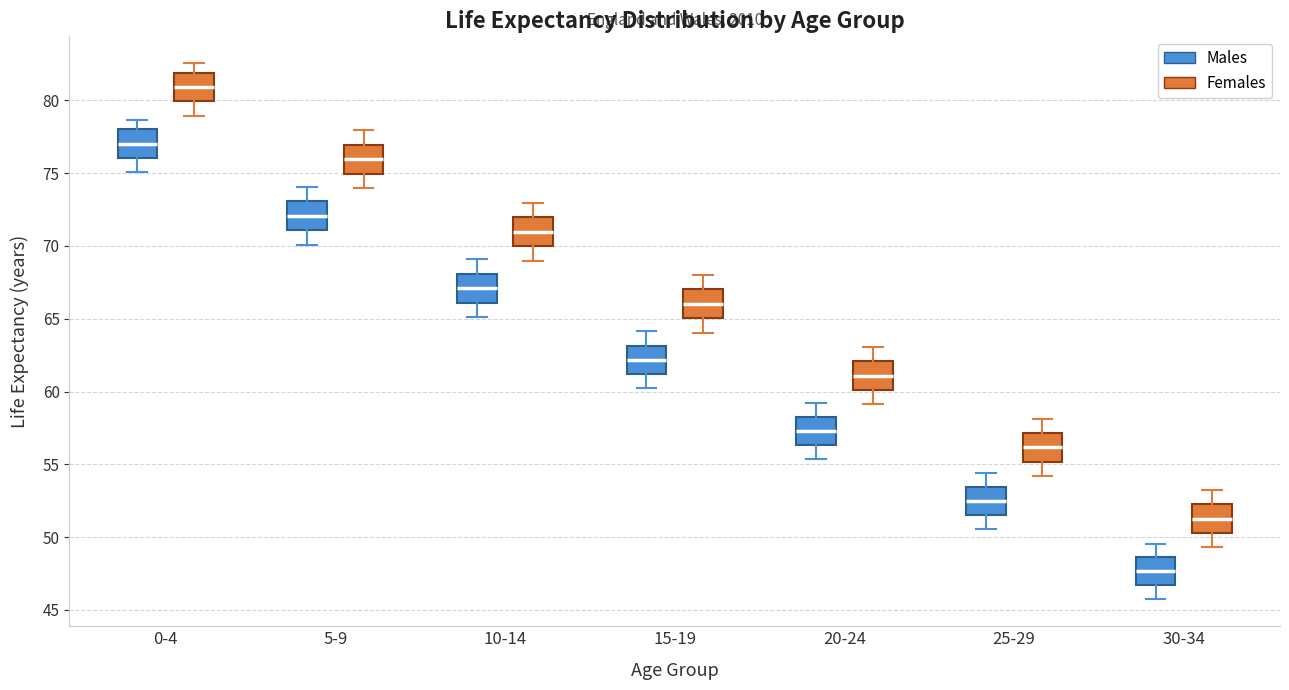

Reading left to right, transcribe this box plot: for each box, give where its median line is, the range the box spans, and where its two whiskers end, as read against the y-axis. The values are not printed on the chart, so give them approximately, as read against the axis.

0-4 (Males): median 77.0, box 76.0 to 78.0, whiskers 75.0 to 78.5
0-4 (Females): median 81.0, box 80.0 to 82.0, whiskers 79.0 to 82.5
5-9 (Males): median 72.0, box 71.0 to 73.0, whiskers 70.0 to 74.0
5-9 (Females): median 76.0, box 75.0 to 77.0, whiskers 74.0 to 78.0
10-14 (Males): median 67.0, box 66.0 to 68.0, whiskers 65.0 to 69.0
10-14 (Females): median 71.0, box 70.0 to 72.0, whiskers 69.0 to 73.0
15-19 (Males): median 62.0, box 61.0 to 63.0, whiskers 60.0 to 64.0
15-19 (Females): median 66.0, box 65.0 to 67.0, whiskers 64.0 to 68.0
20-24 (Males): median 57.5, box 56.5 to 58.5, whiskers 55.5 to 59.0
20-24 (Females): median 61.0, box 60.0 to 62.0, whiskers 59.0 to 63.0
25-29 (Males): median 52.5, box 51.5 to 53.5, whiskers 50.5 to 54.5
25-29 (Females): median 56.0, box 55.0 to 57.0, whiskers 54.0 to 58.0
30-34 (Males): median 47.5, box 46.5 to 48.5, whiskers 45.5 to 49.5
30-34 (Females): median 51.5, box 50.5 to 52.0, whiskers 49.5 to 53.0